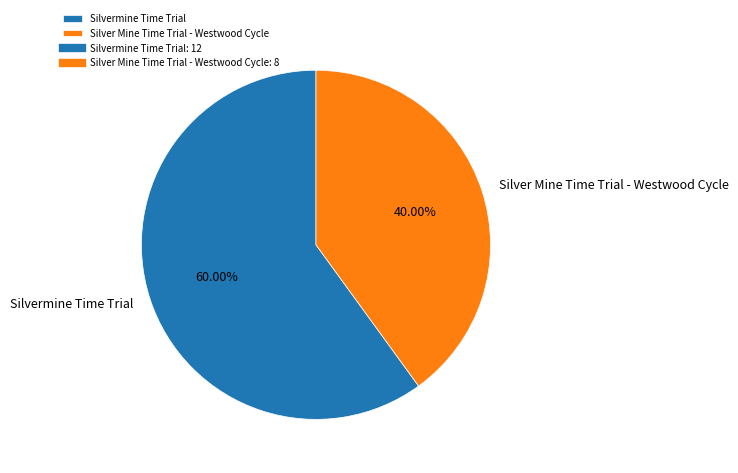

Count the number of slices in the pie.

2